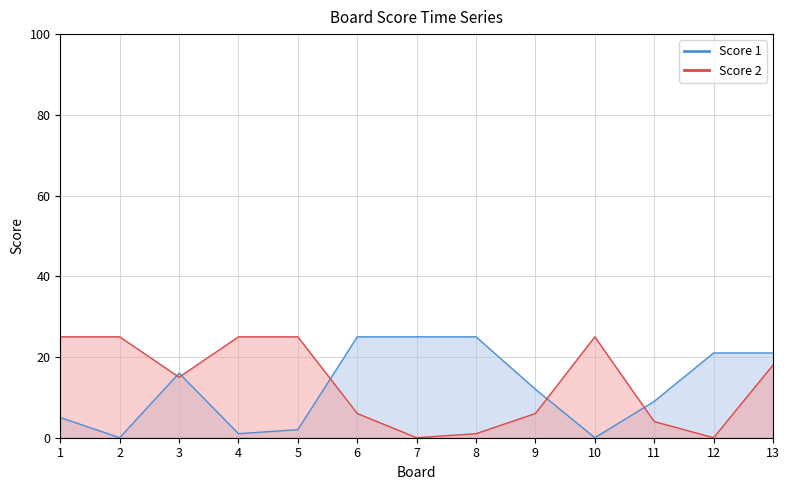

How many positive values does the Score 2 series have?

11